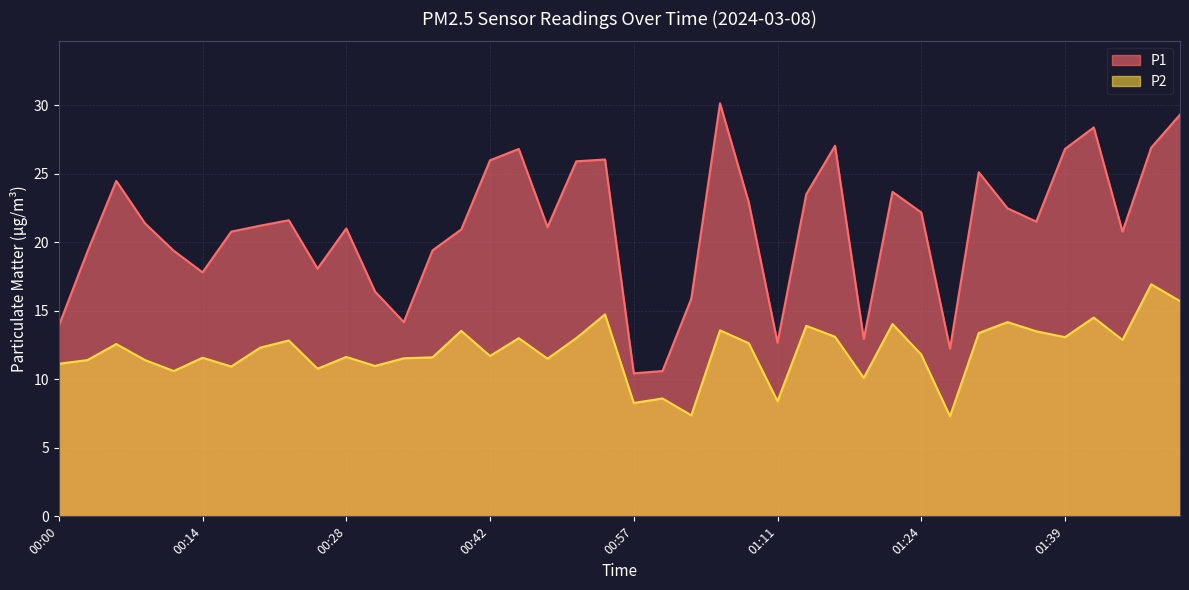

Rank the series at 00:31 from lowest to highest value.

P2, P1